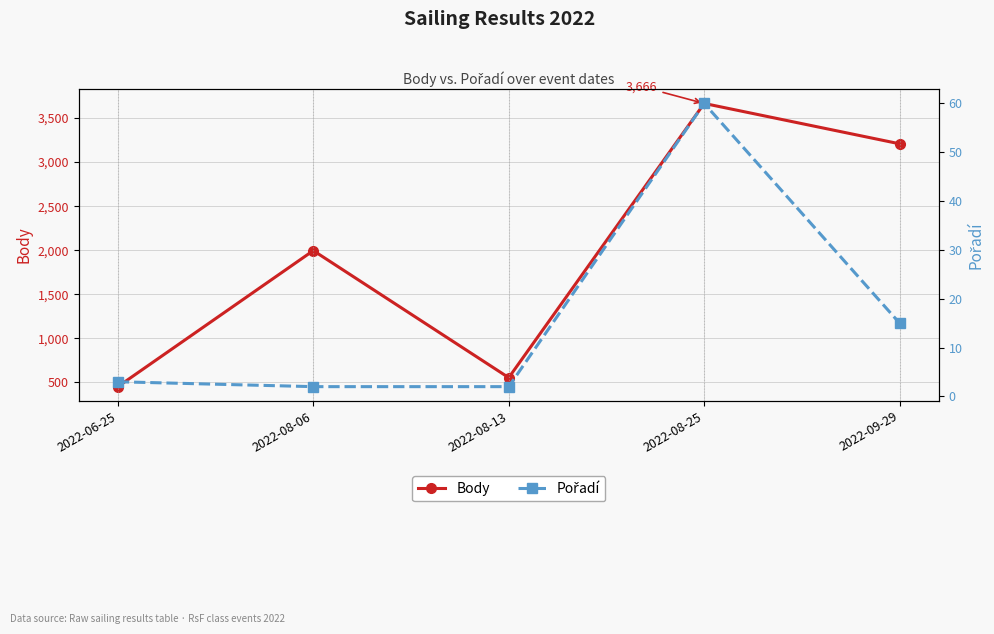

Which series has the largest range (max minus min)?

Body